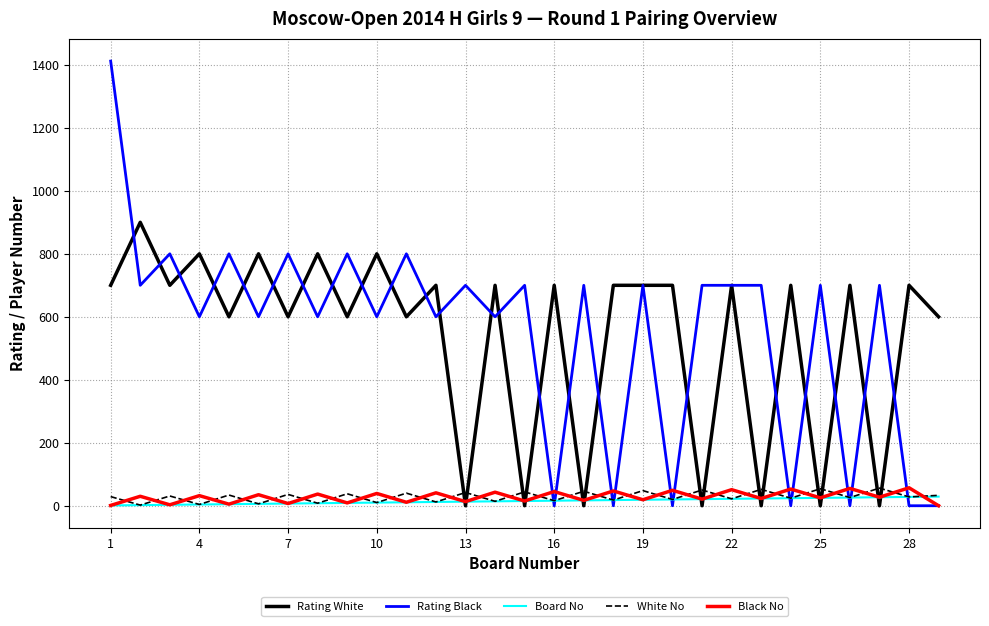

True or false: Black No has more than 0 points higher than both neighbors.

True